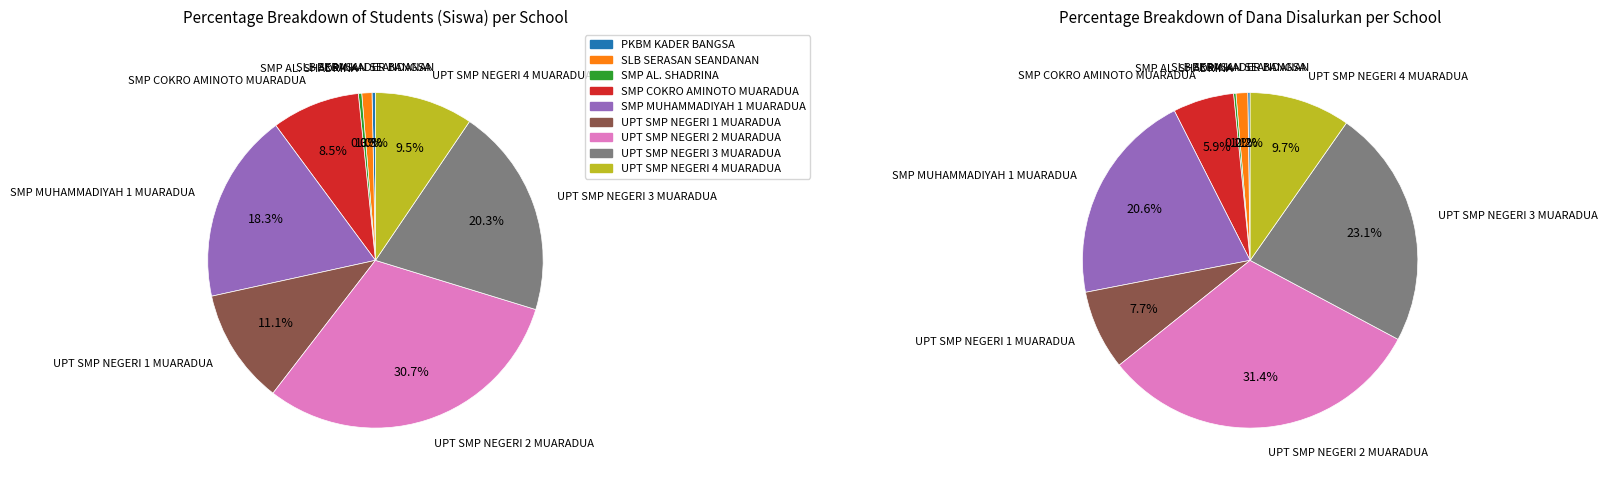

Which series has the widest spread of values?

values_dana